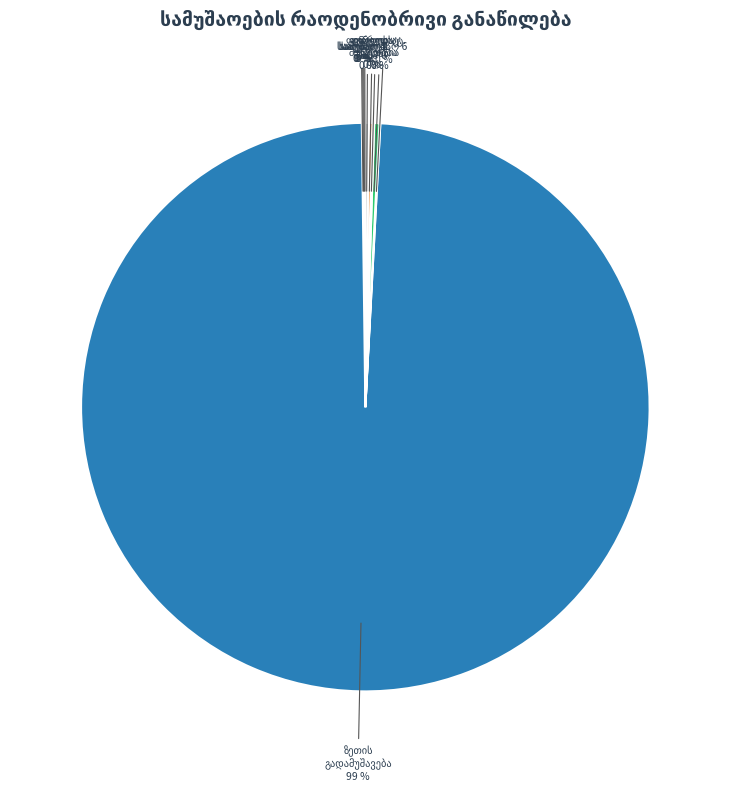

Is there any slice that represents more than half of the pie?

Yes